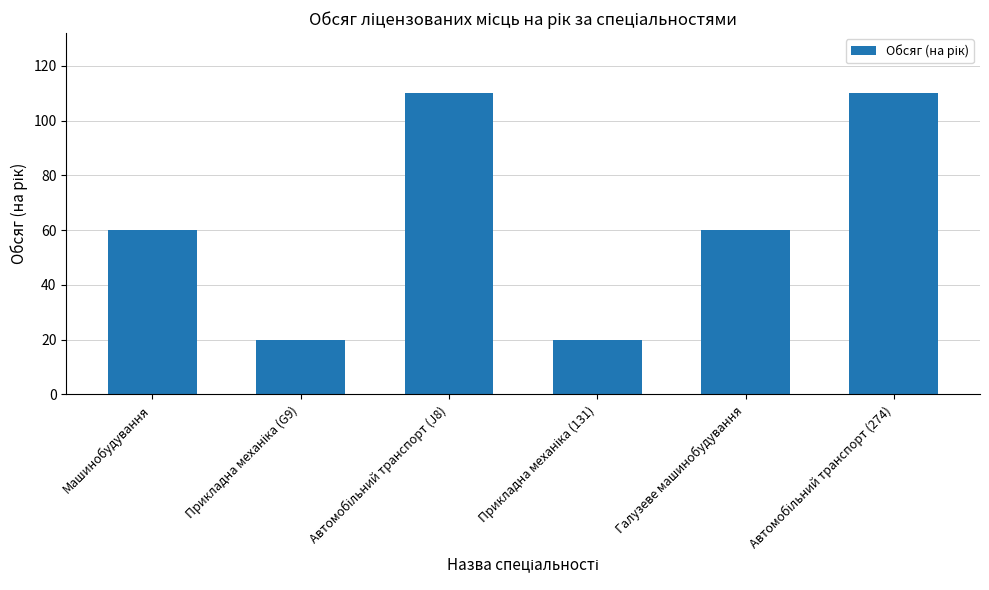

What is the label of the 5th bar from the left?

Галузеве машинобудування